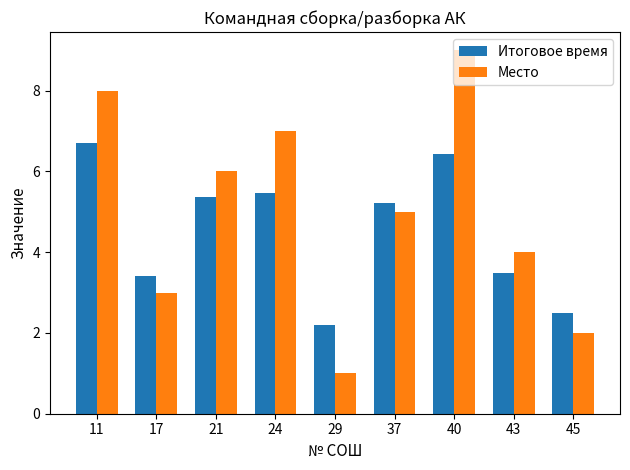

At which label is Место closest to 5?

37